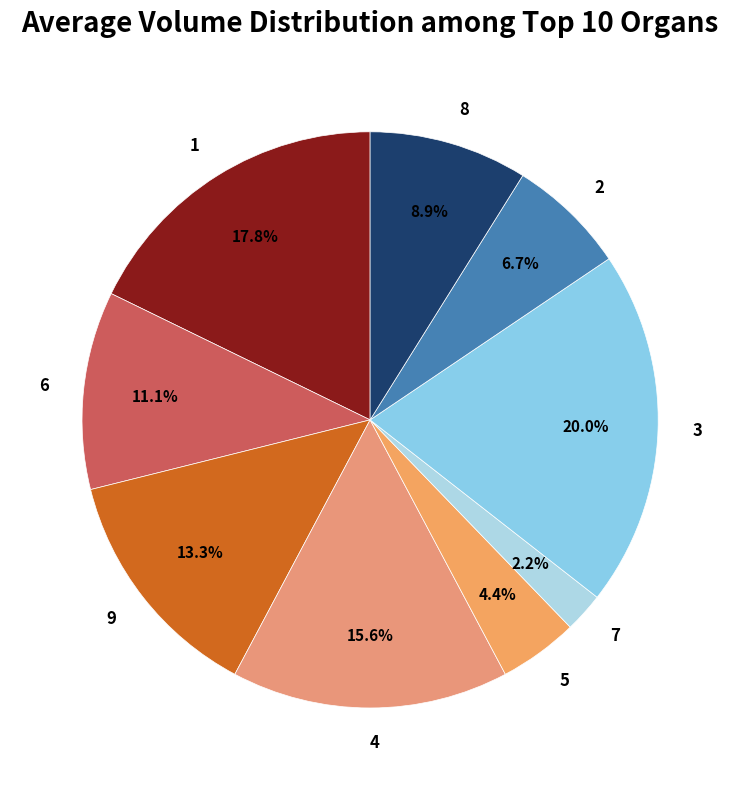

Which category has the smallest portion of the pie?

7